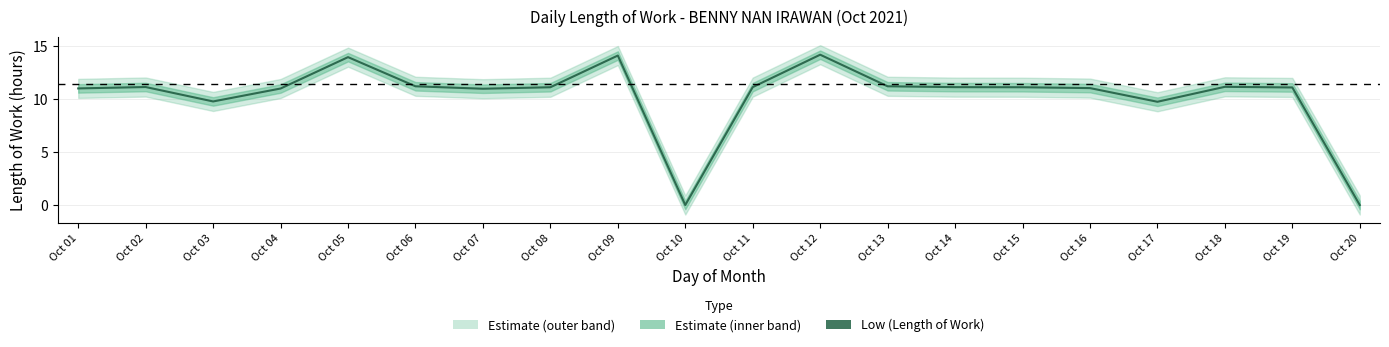

True or false: the data shows 11.2 at Oct 18.

True